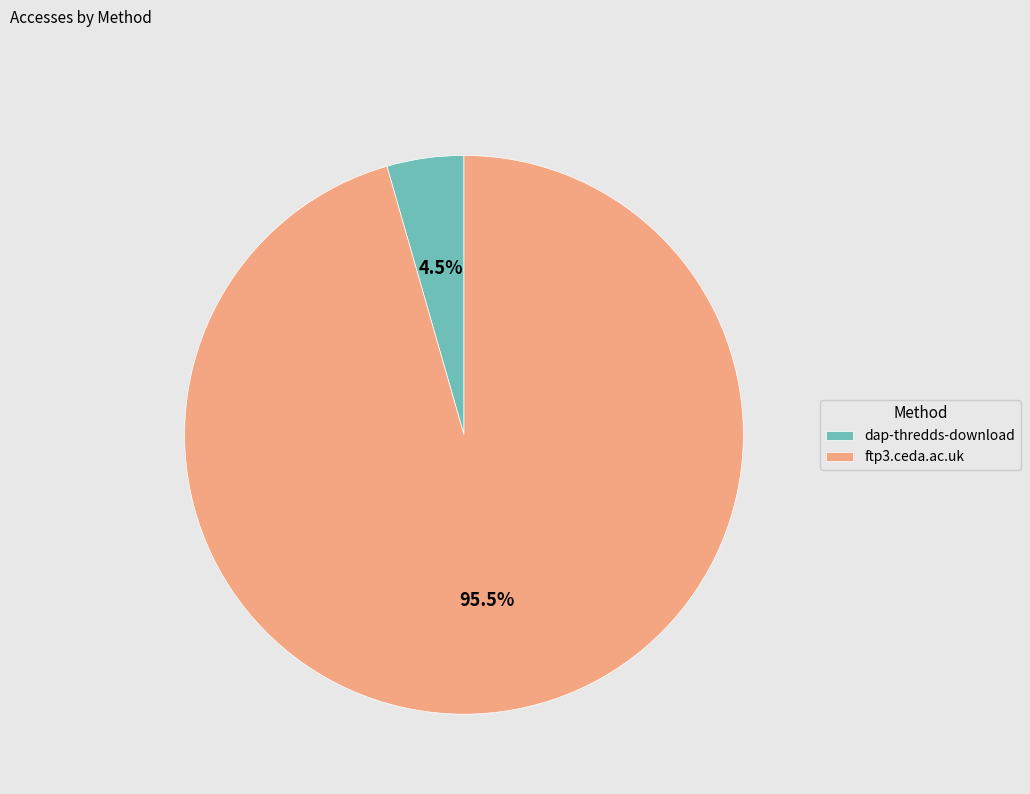

Rank the categories by value from lowest to highest.

dap-thredds-download, ftp3.ceda.ac.uk